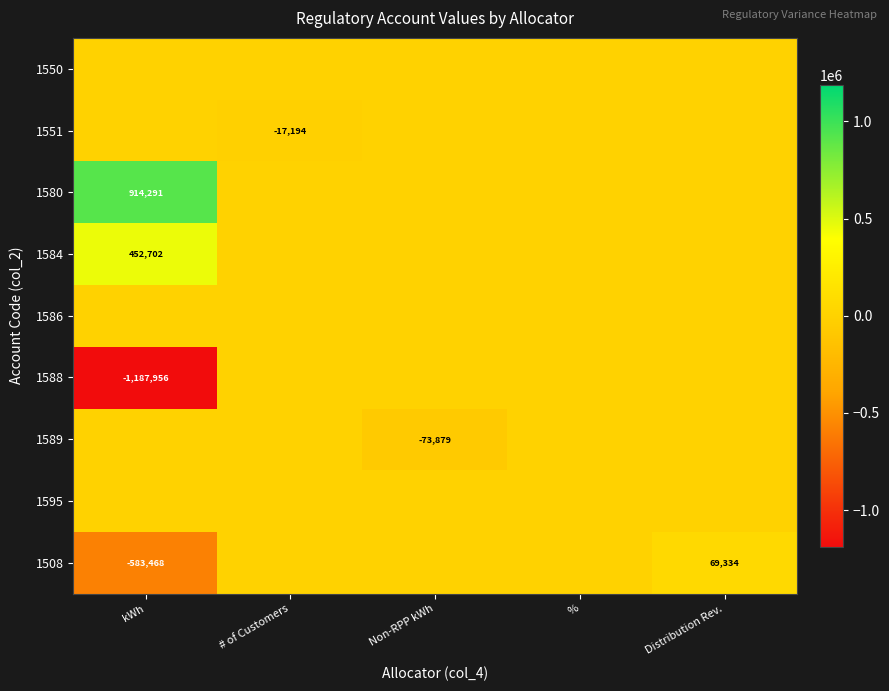

At which category is the sum across all series the highest?

Distribution Rev.